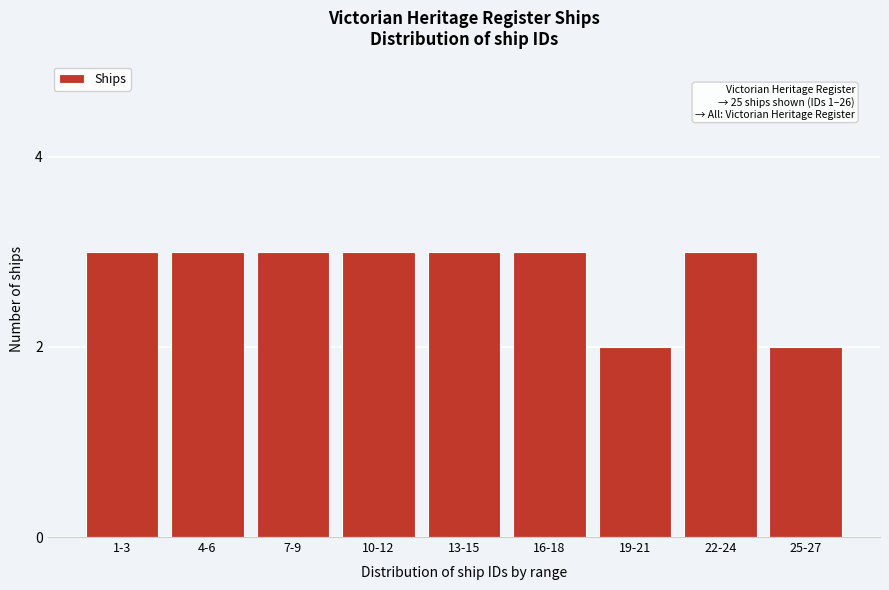

Reading left to right, what are all the values shown in this chart?

1-3=3	4-6=3	7-9=3	10-12=3	13-15=3	16-18=3	19-21=2	22-24=3	25-27=2